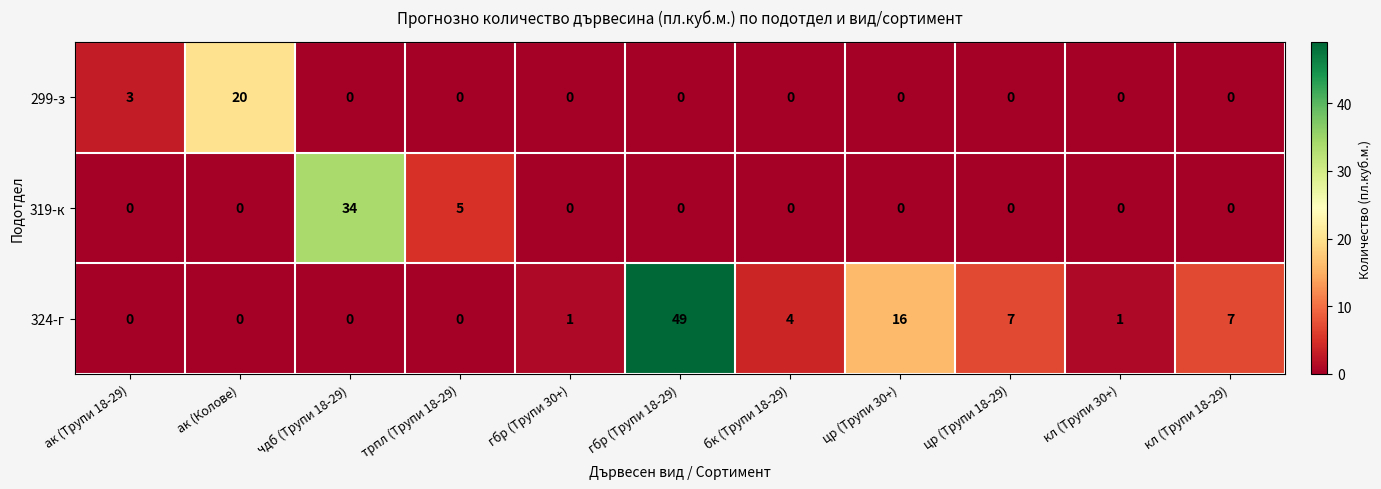

Is it true that 299-з equals 5 at ак (Трупи 18-29)?

False